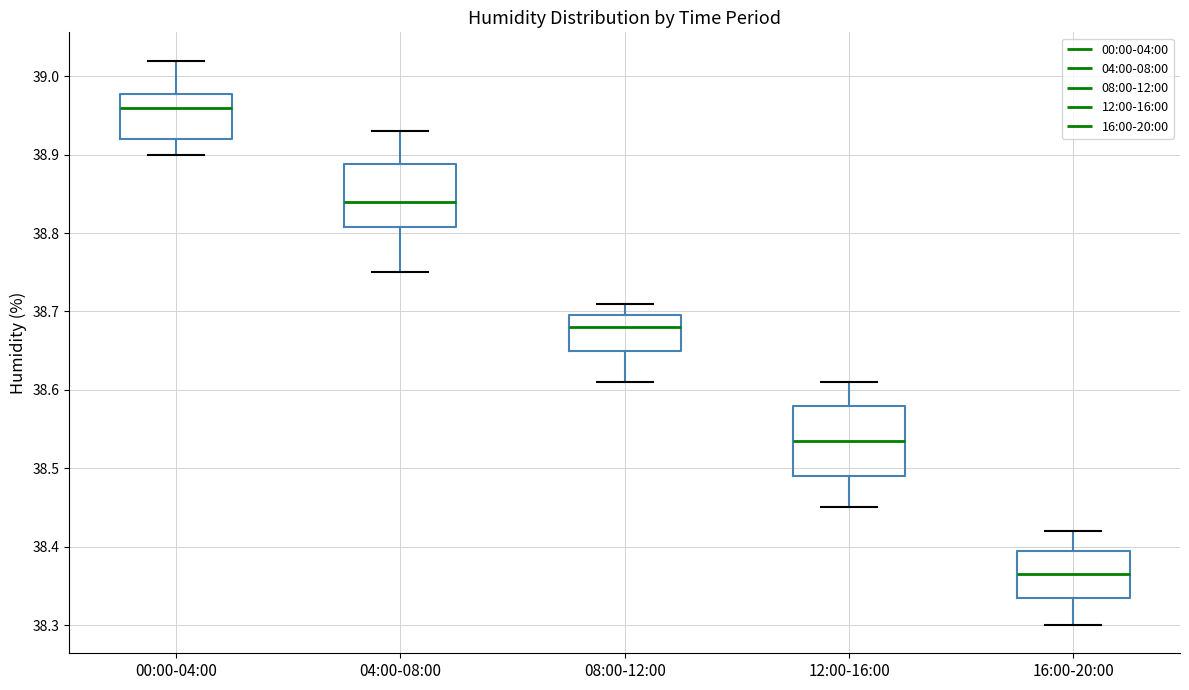

Reading left to right, transcribe this box plot: for each box, give where its median line is, the range the box spans, and where its two whiskers end, as read against the y-axis. The values are not printed on the chart, so give them approximately, as read against the axis.

00:00-04:00: median 38.96, box 38.92 to 38.98, whiskers 38.90 to 39.02
04:00-08:00: median 38.84, box 38.81 to 38.89, whiskers 38.75 to 38.93
08:00-12:00: median 38.68, box 38.65 to 38.70, whiskers 38.61 to 38.71
12:00-16:00: median 38.54, box 38.49 to 38.58, whiskers 38.45 to 38.61
16:00-20:00: median 38.37, box 38.34 to 38.40, whiskers 38.30 to 38.42